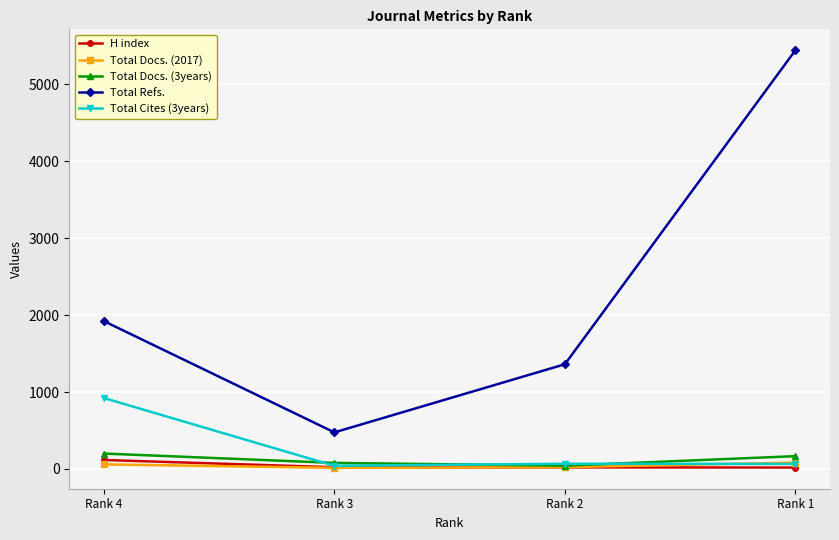

What is the difference between the highest and lowest values at Rank 4?

1863